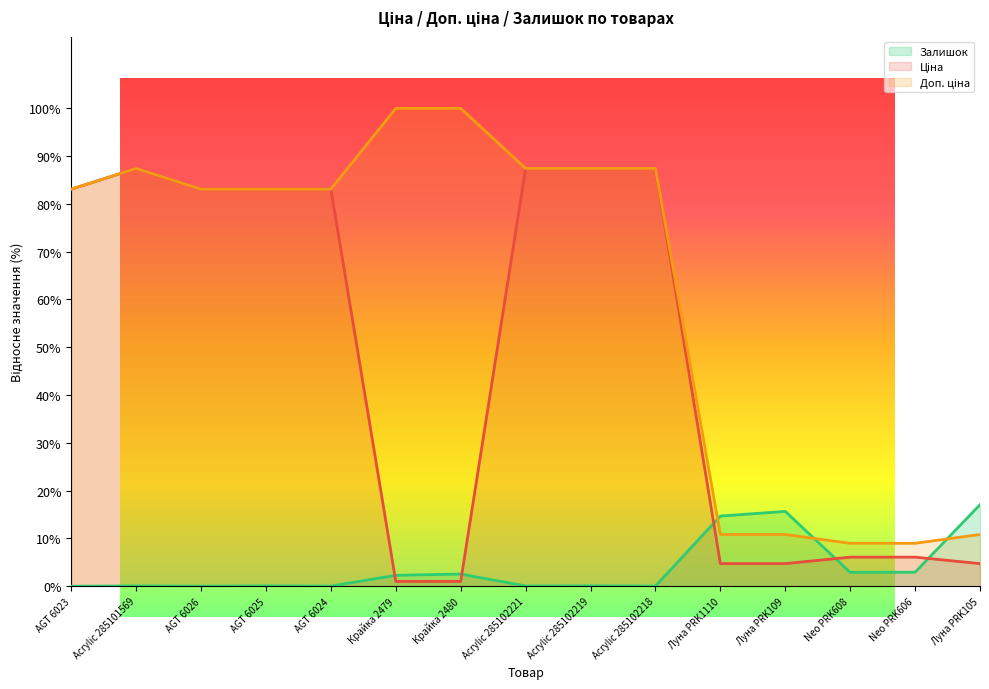

Reading left to right, list all the values displayed in this chart.

Ціна: AGT 6023=83.1	Acrylic 285101569=87.4	AGT 6026=83.1	AGT 6025=83.1	AGT 6024=83.1	Крайка 2479=1.0	Крайка 2480=1.0	Acrylic 285102221=87.4	Acrylic 285102219=87.4	Acrylic 285102218=87.4	Луна PRK1110=4.7	Луна PRK109=4.7	Neo PRK608=6.1	Neo PRK606=6.1	Луна PRK105=4.7
Доп. ціна: AGT 6023=83.1	Acrylic 285101569=87.4	AGT 6026=83.1	AGT 6025=83.1	AGT 6024=83.1	Крайка 2479=100.0	Крайка 2480=100.0	Acrylic 285102221=87.4	Acrylic 285102219=87.4	Acrylic 285102218=87.4	Луна PRK1110=10.8	Луна PRK109=10.8	Neo PRK608=9.0	Neo PRK606=9.0	Луна PRK105=10.8
Залишок: AGT 6023=0.0	Acrylic 285101569=0.1	AGT 6026=0.0	AGT 6025=0.1	AGT 6024=0.0	Крайка 2479=2.3	Крайка 2480=2.5	Acrylic 285102221=0.0	Acrylic 285102219=0.1	Acrylic 285102218=0.0	Луна PRK1110=14.7	Луна PRK109=15.7	Neo PRK608=2.9	Neo PRK606=2.9	Луна PRK105=17.1